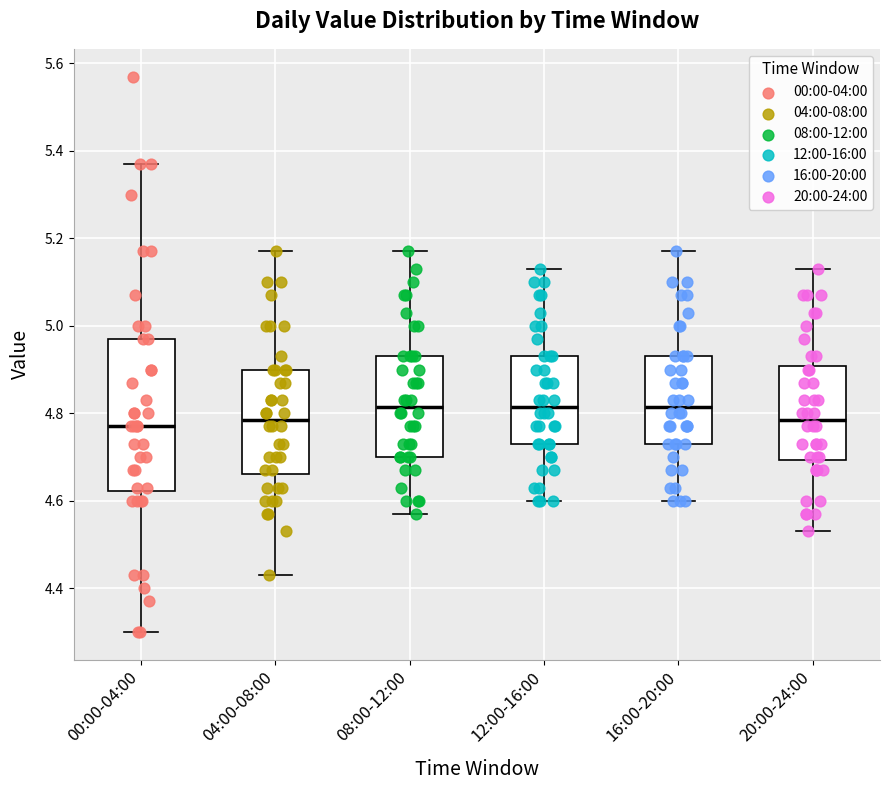

Which box is the tallest, from its lower edge to its upper edge?

00:00-04:00